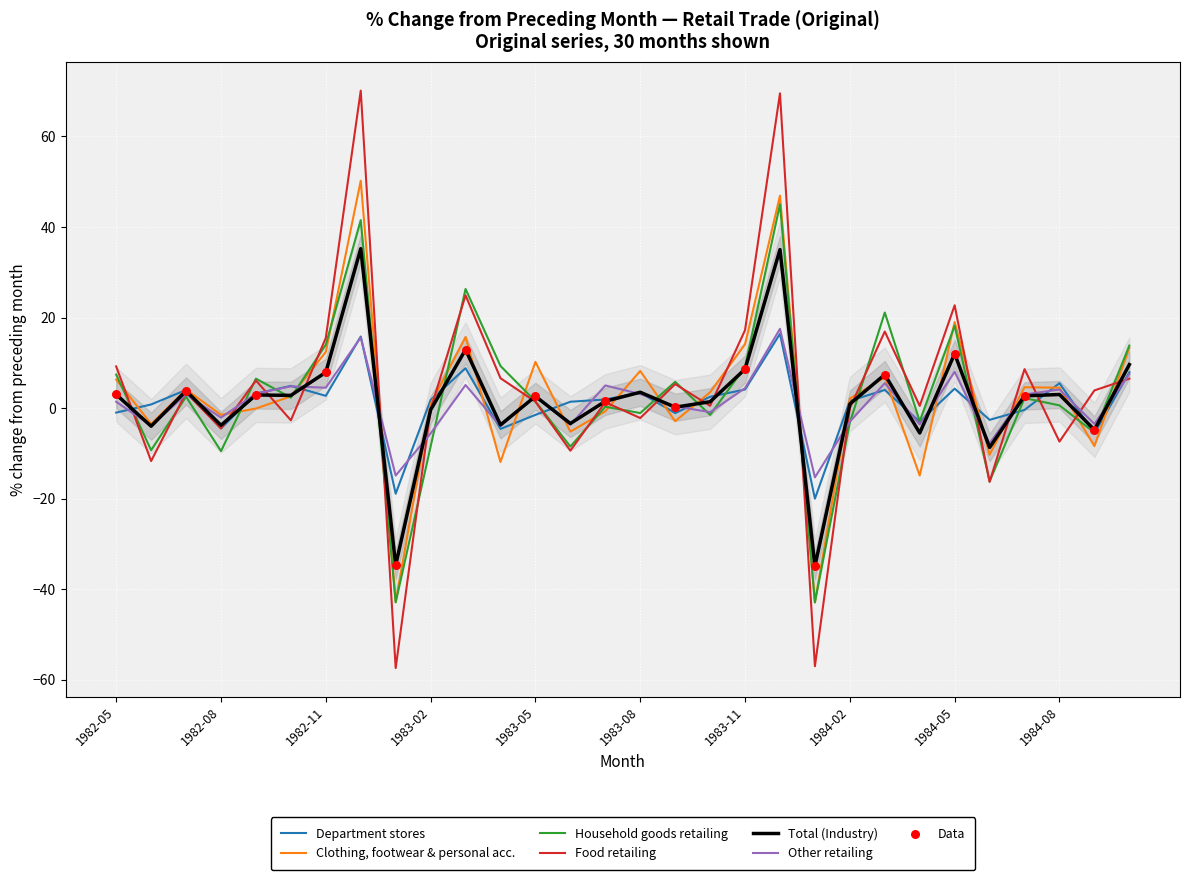

At which category is the sum across all series the highest?

1983-12